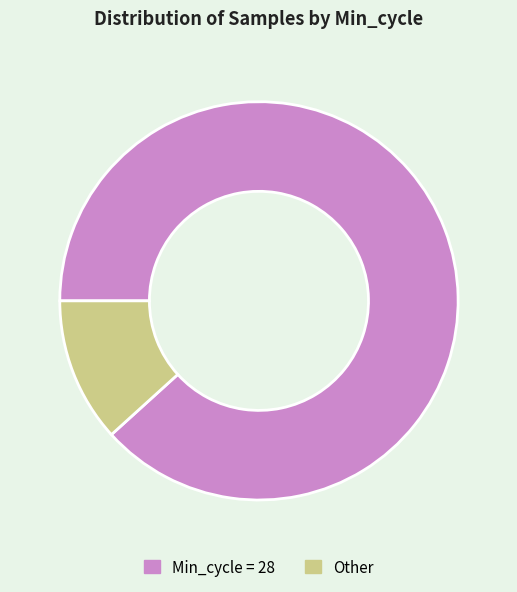

Combined, do Min_cycle = 28 and Other account for over 50%?

Yes